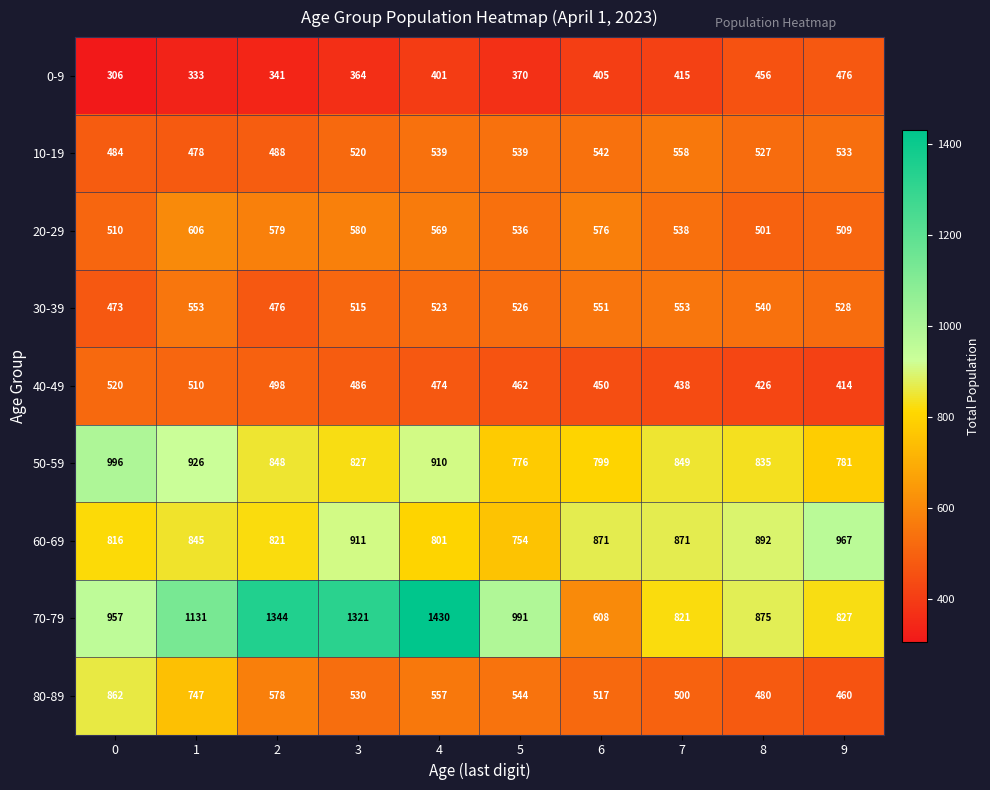

What is the spread (max minus min) of values at 7?

456